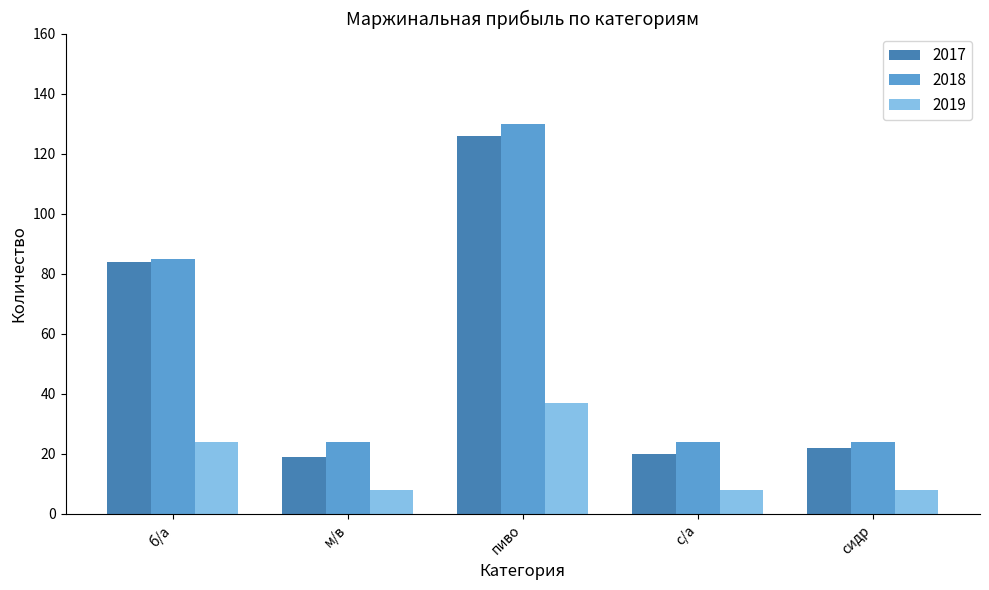

What is the minimum value shown in the chart?

8